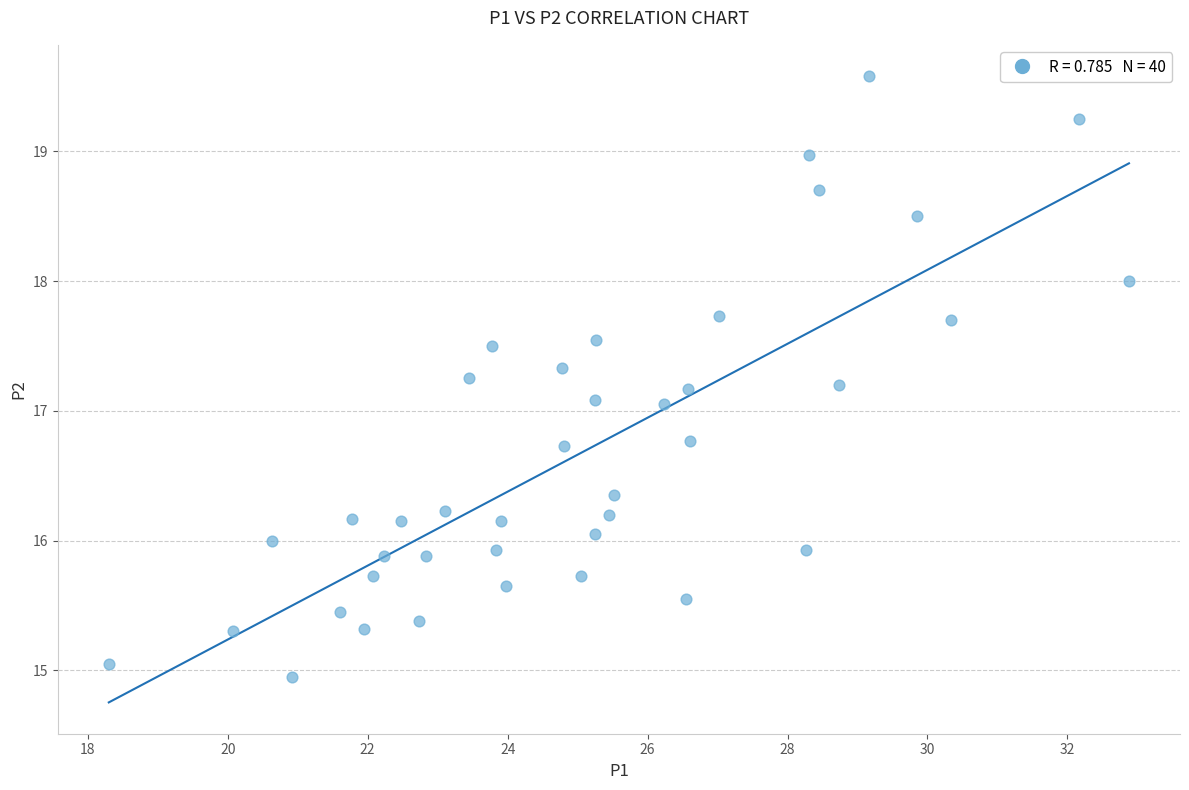

What is the range of Y values (max minus min)?

4.6